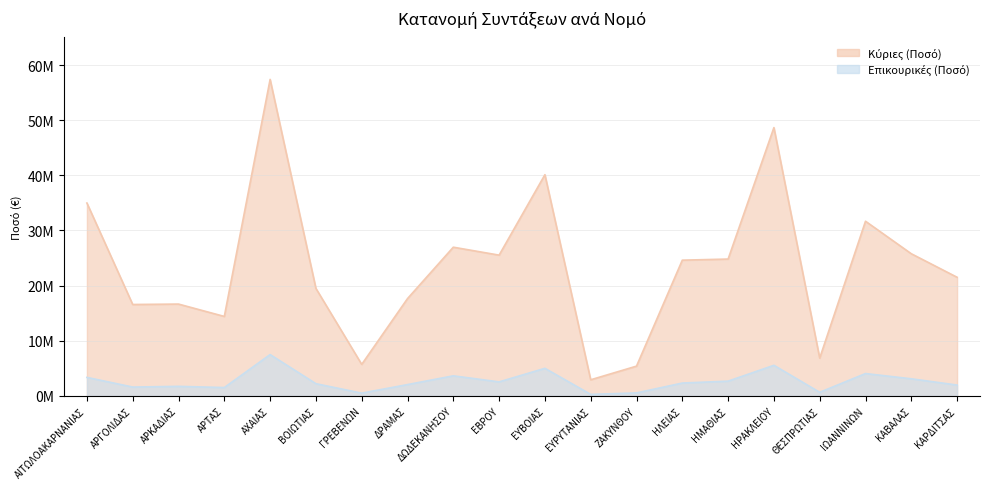

What is the total value across all series at ΖΑΚΥΝΘΟΥ?

5945326.3